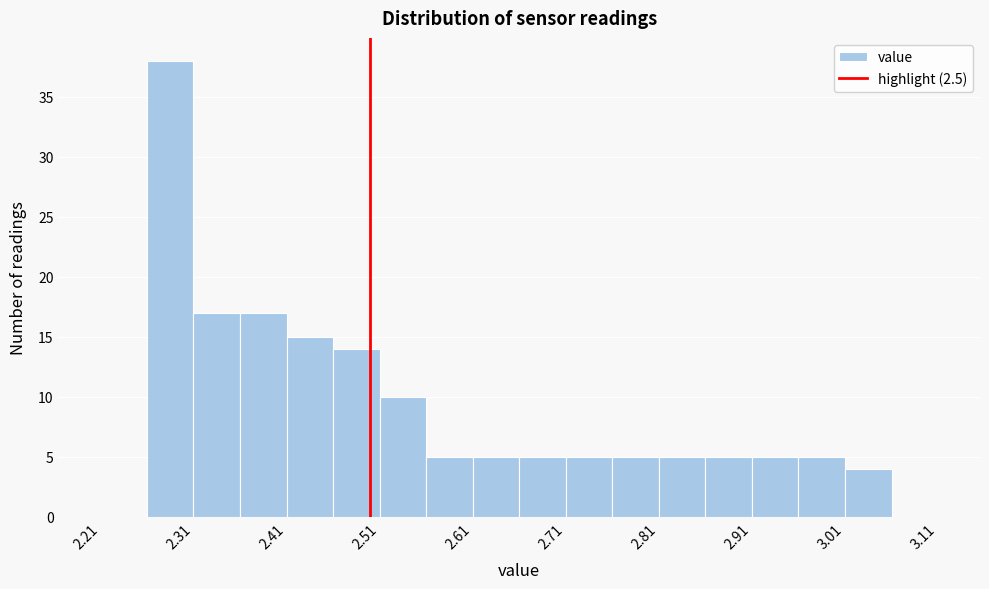

Which range on the x-axis has the tallest bar?

2.26 to 2.31